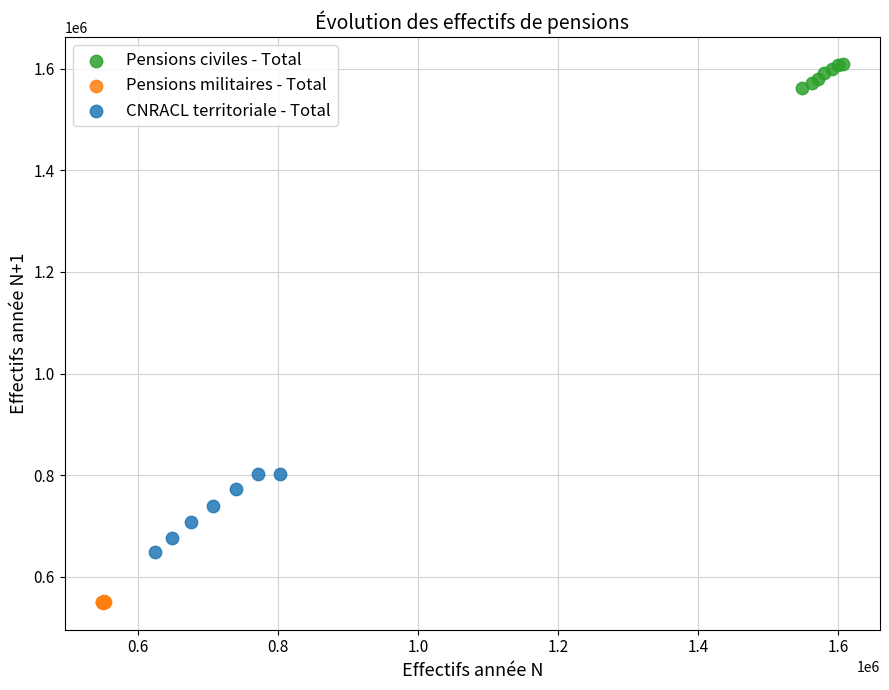

Which series has the widest spread of Y values?

CNRACL territoriale - Total